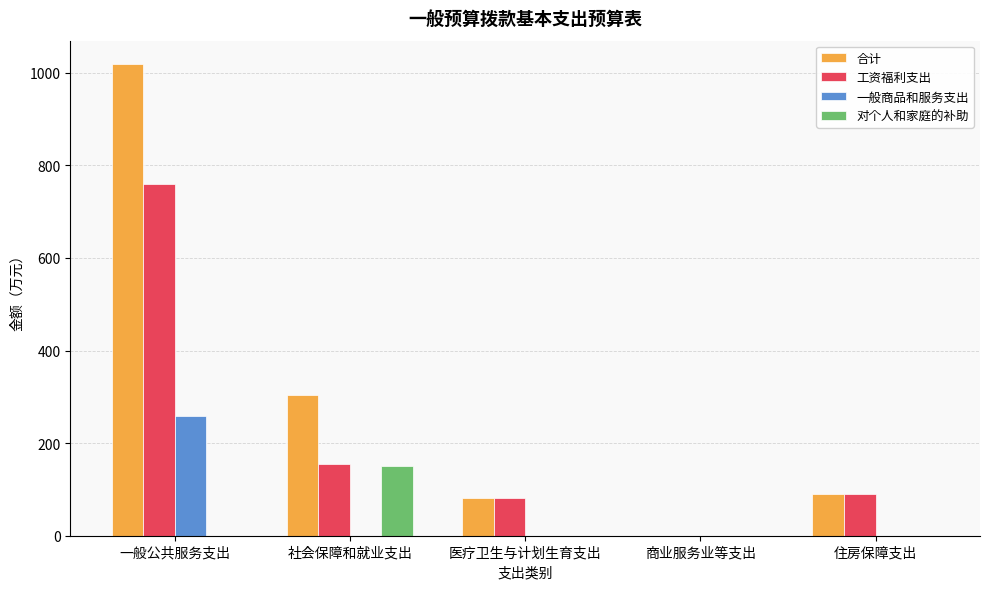

What are all the series names shown in the legend?

合计, 工资福利支出, 一般商品和服务支出, 对个人和家庭的补助